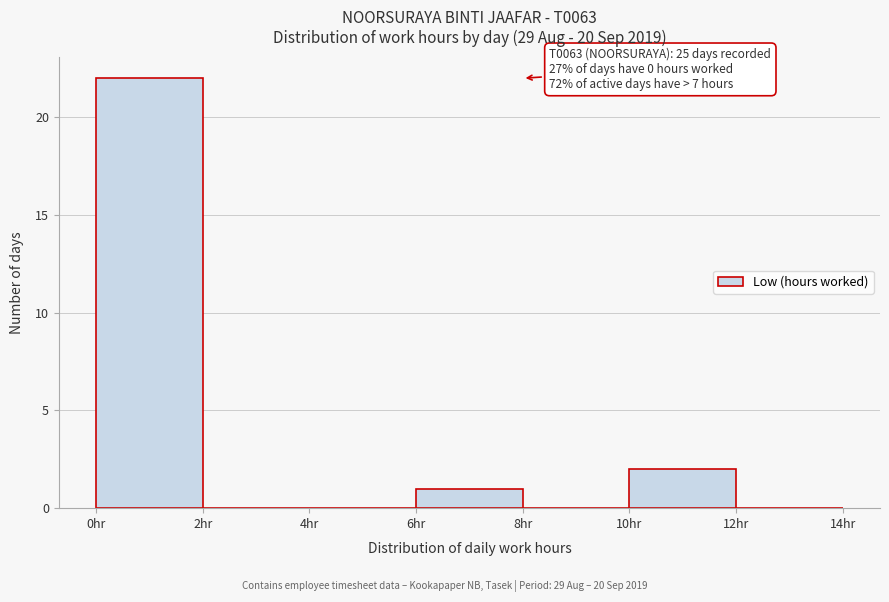

Over which range of the x-axis is the bar tallest?

0 to 2